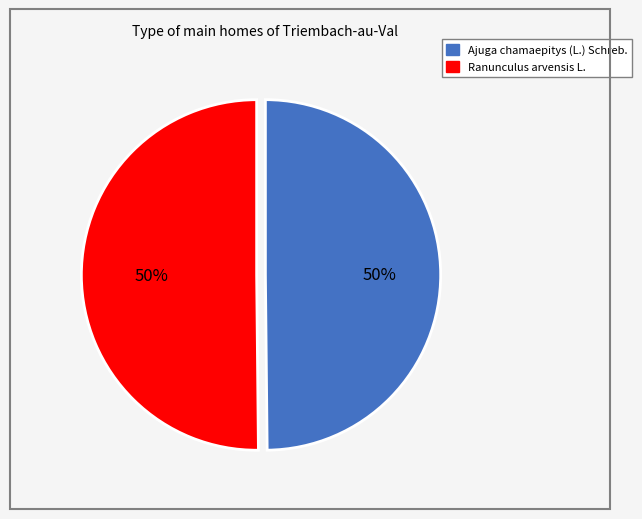

To the nearest percent, what percentage of the pie is Ranunculus arvensis L.?

50%